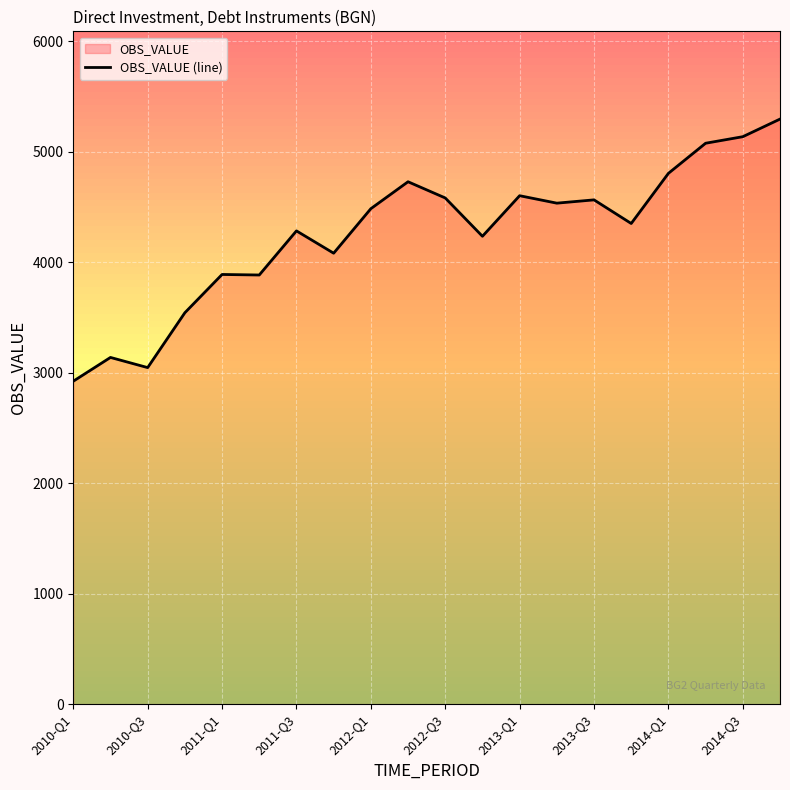

What is the difference between the maximum and minimum values?

2372.4